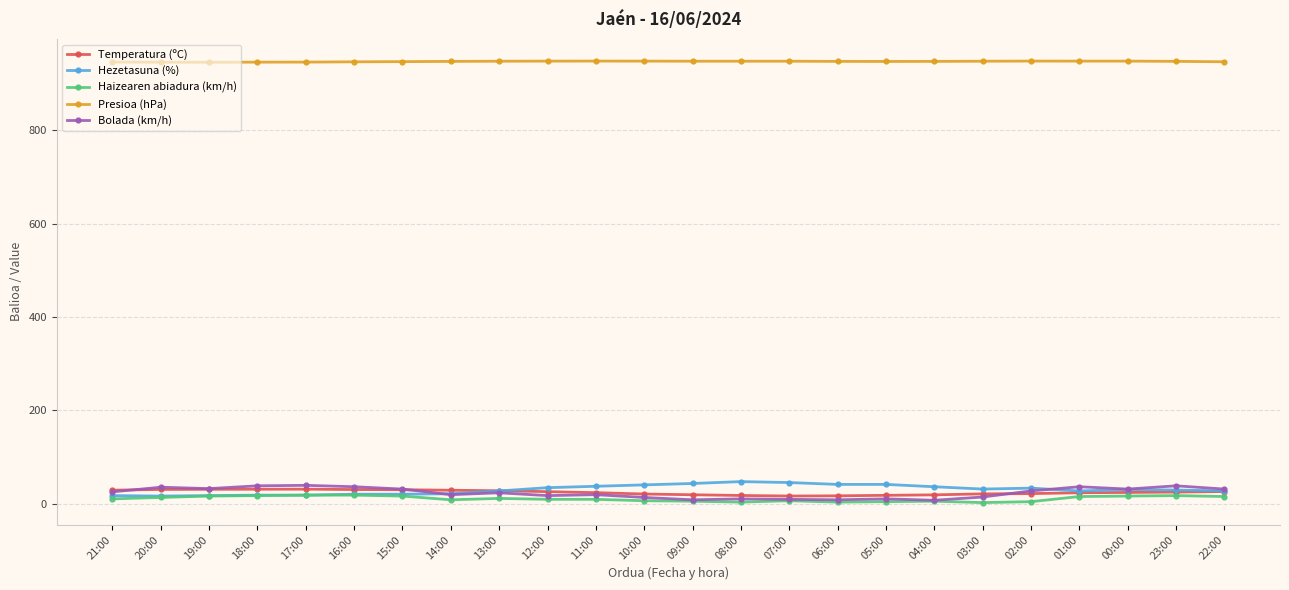

True or false: Bolada (km/h) has more than 1 points higher than both neighbors.

True